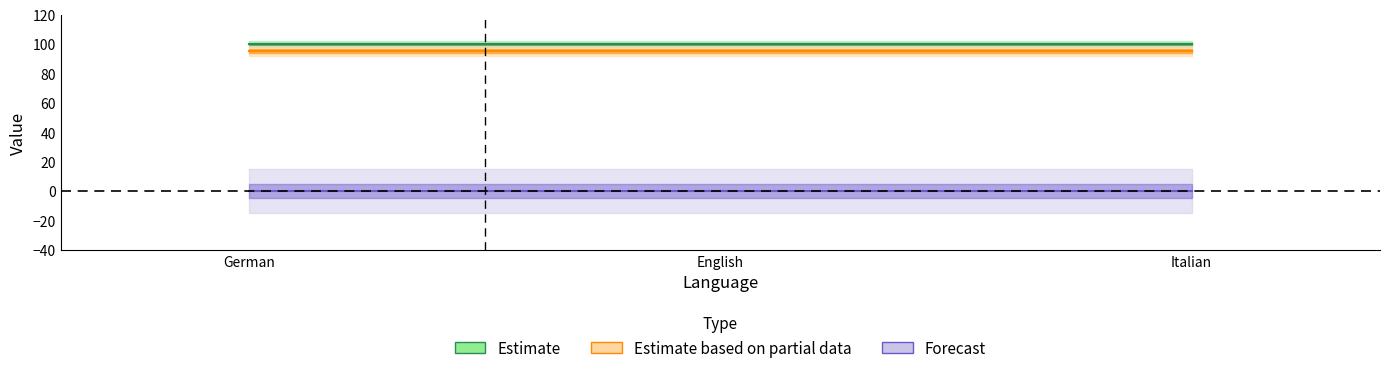

How many lines are shown in the chart?

6